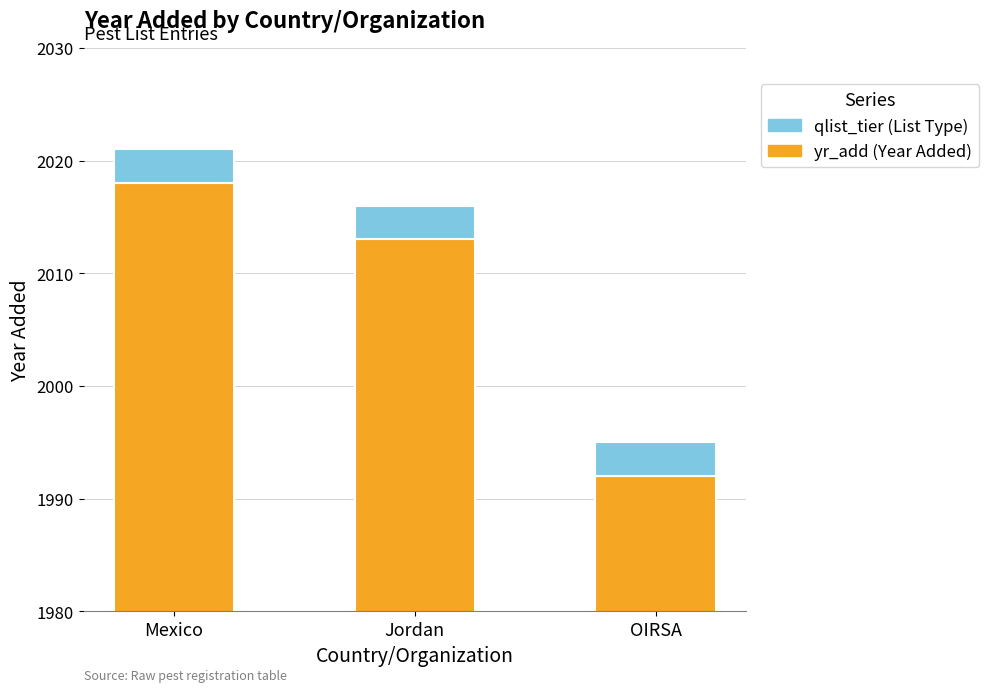

Are the bars horizontal?

No